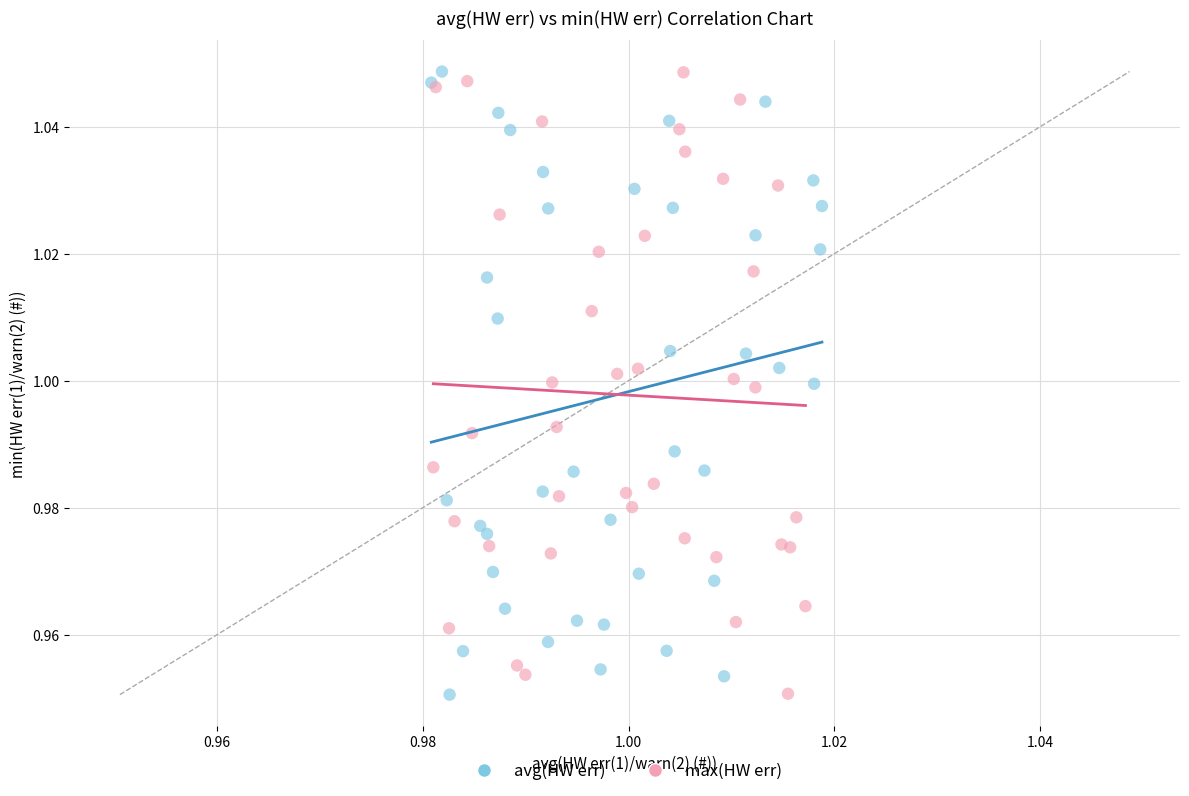

What are all the series names shown in the legend?

avg(HW err), max(HW err)